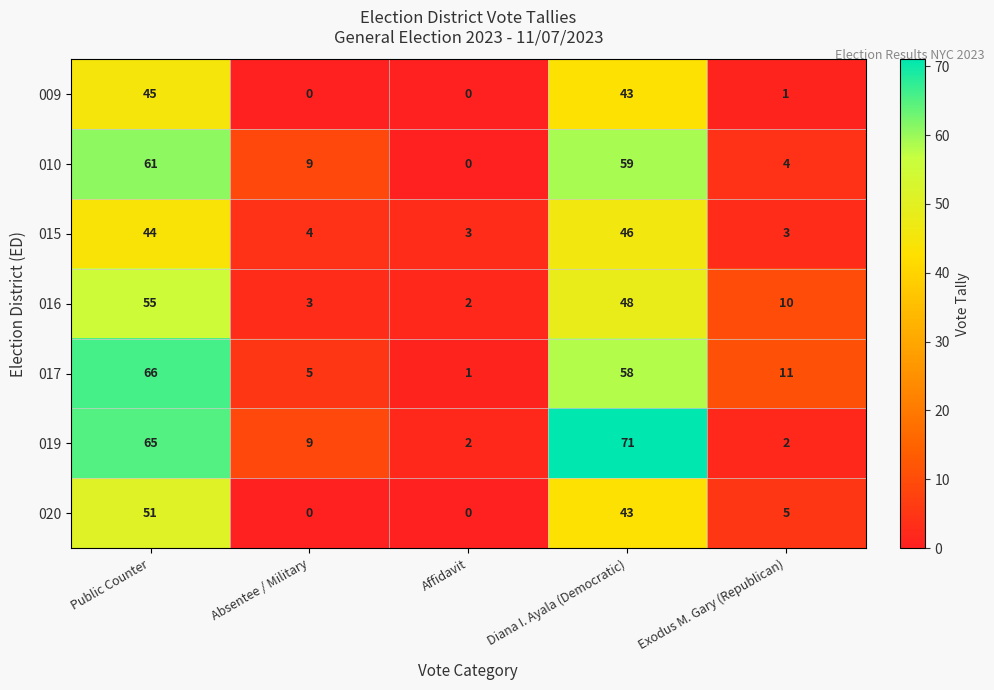

What is the difference between the highest and lowest values at Diana I. Ayala (Democratic)?

28